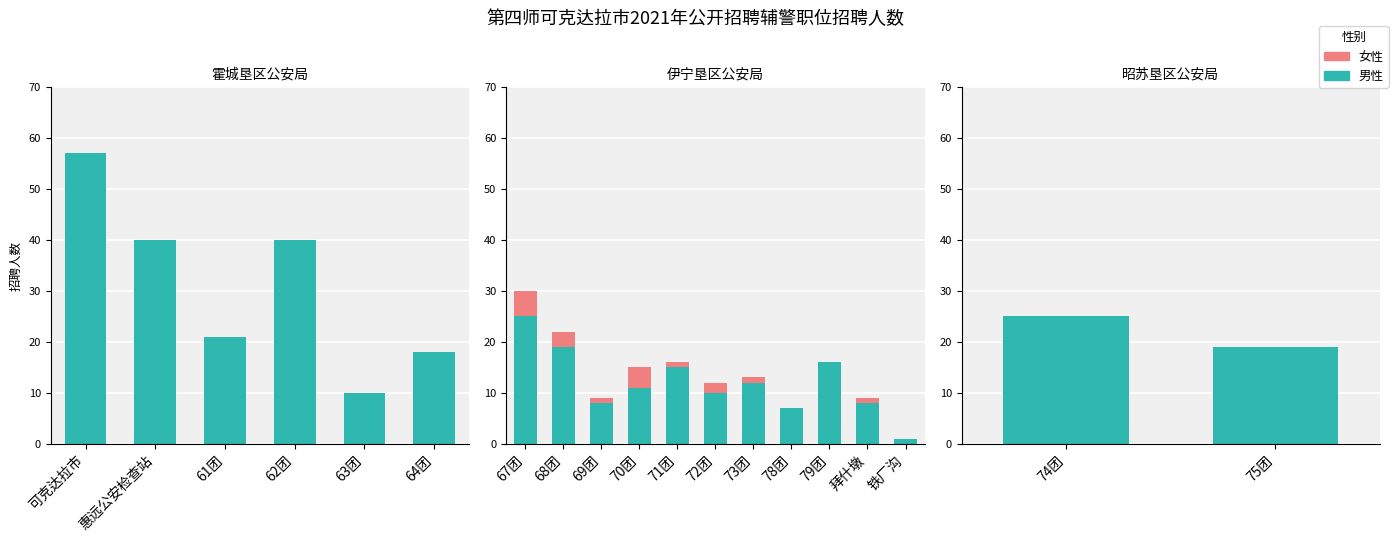

What is the label of the 1st bar from the left?

74团